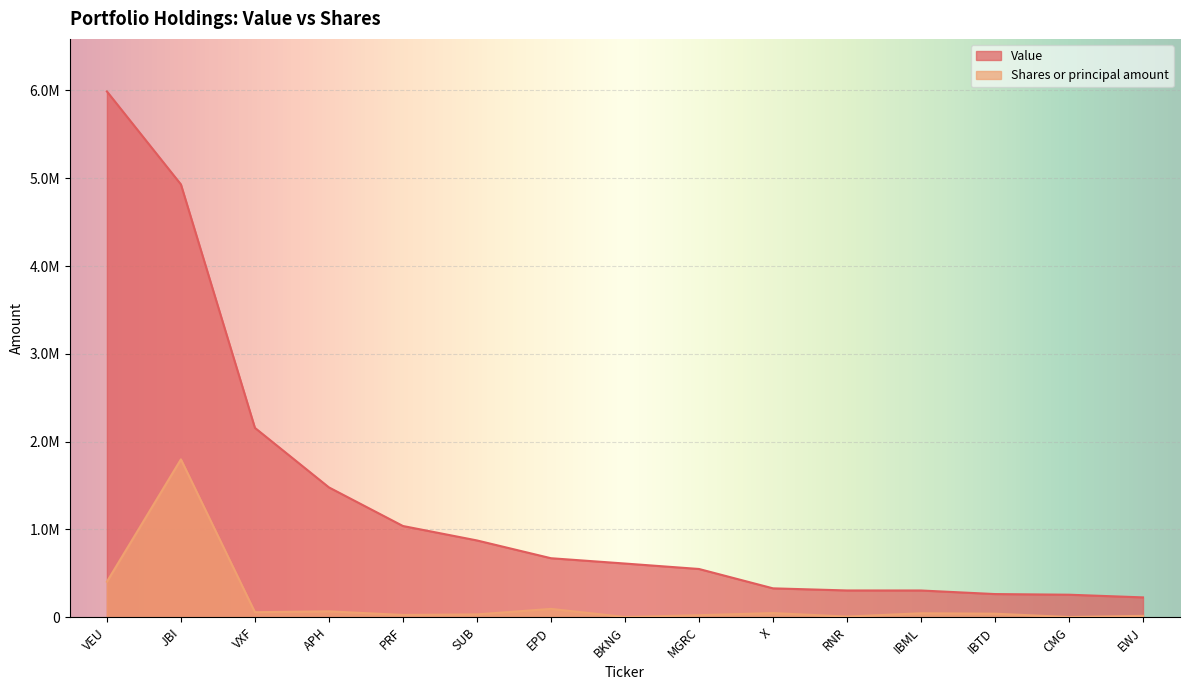

What is the label of the 7th point from the right?

MGRC